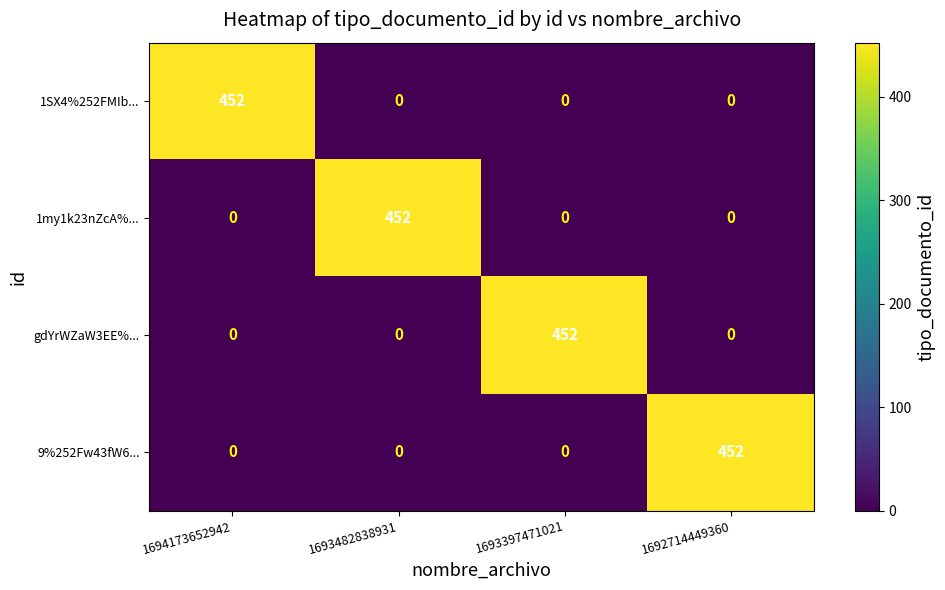

The 9%252Fw43fW6... series shows 217 at 1693397471021. True or false?

False